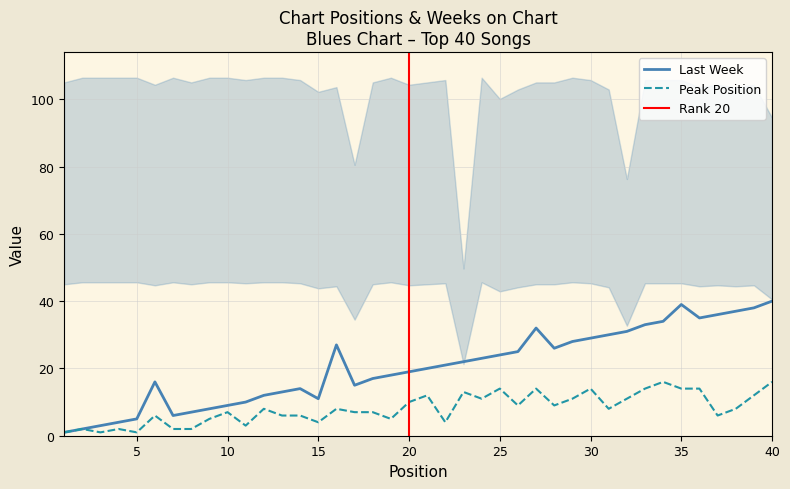

At how many categories does at least one series exceed 19?

21